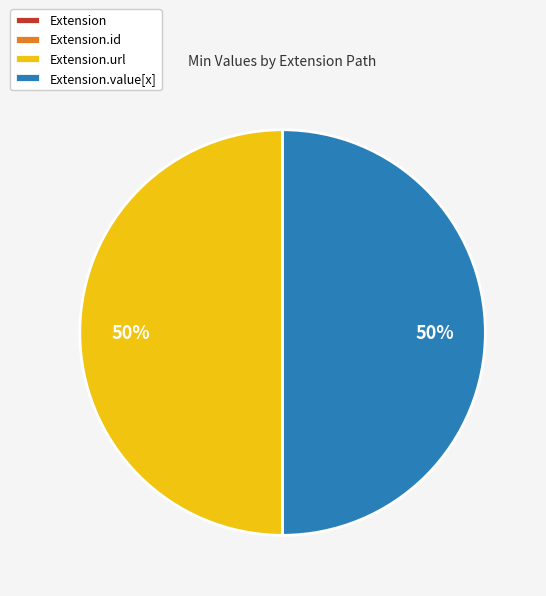

To the nearest percent, what is the difference between the largest and smallest slice percentages?

50%